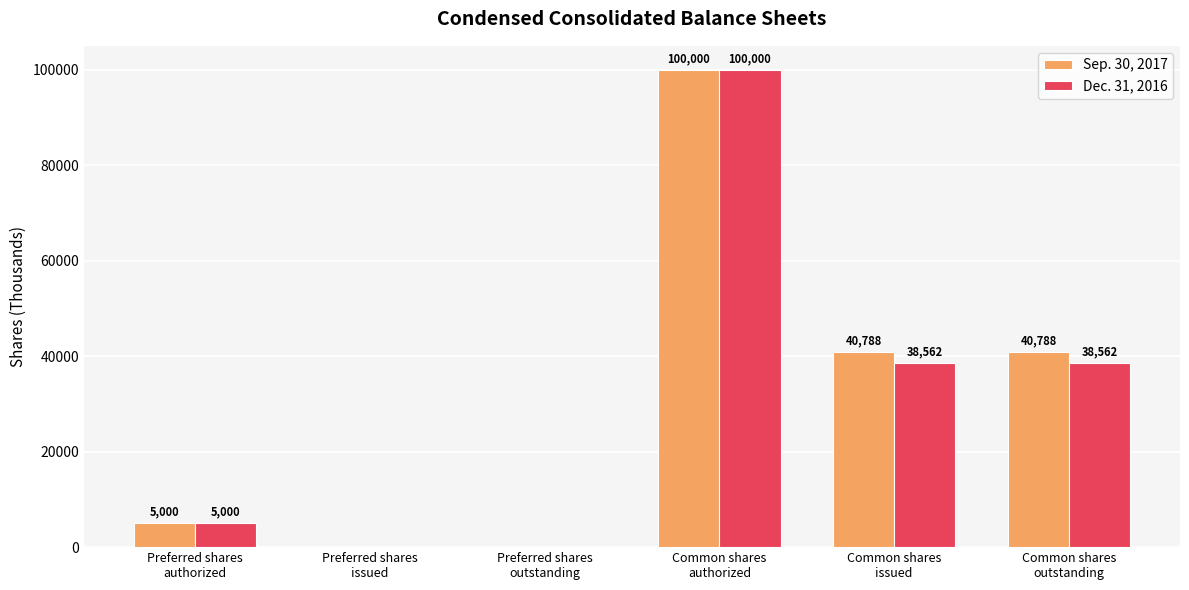

What is the difference between the Dec. 31, 2016 values at Preferred shares
authorized and Common shares
issued?

33562